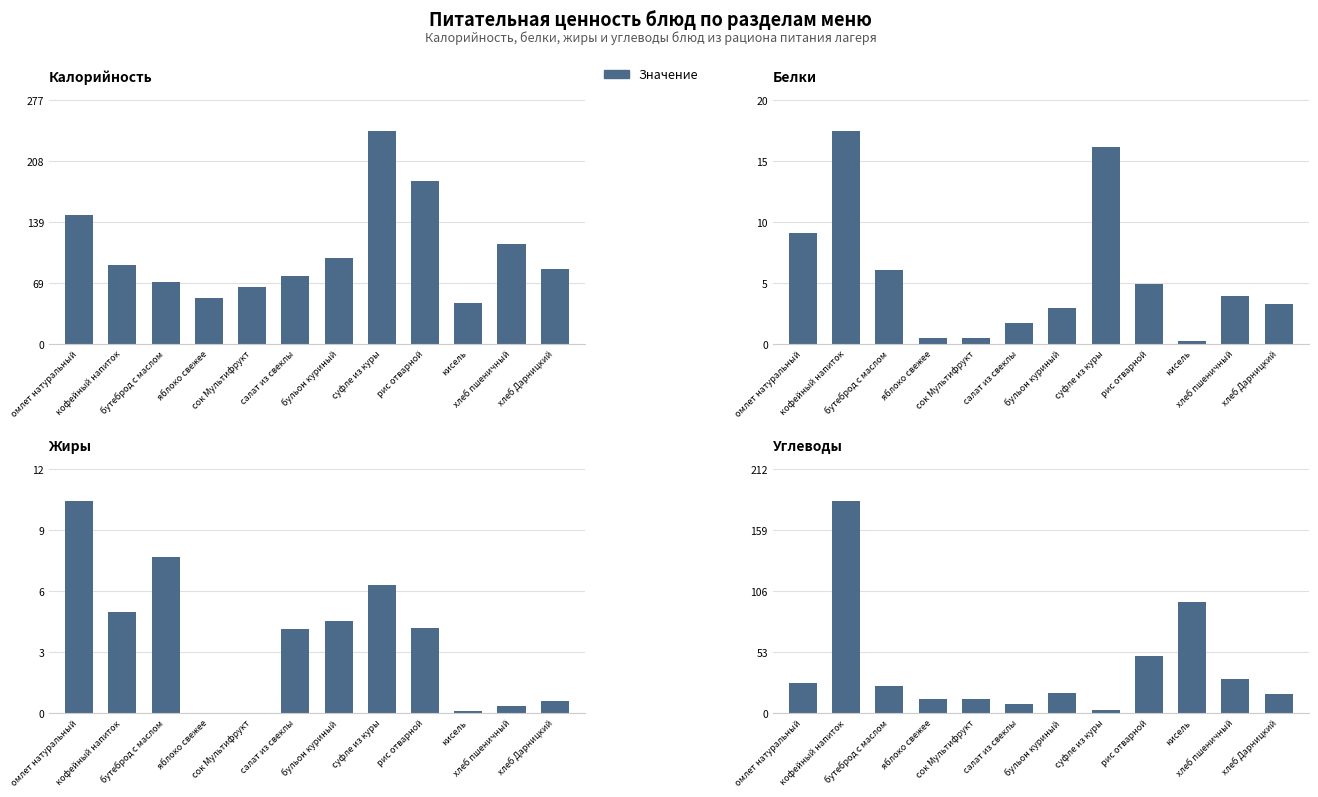

What is the value of the Калорийность bar at the 11th from the left?

113.0